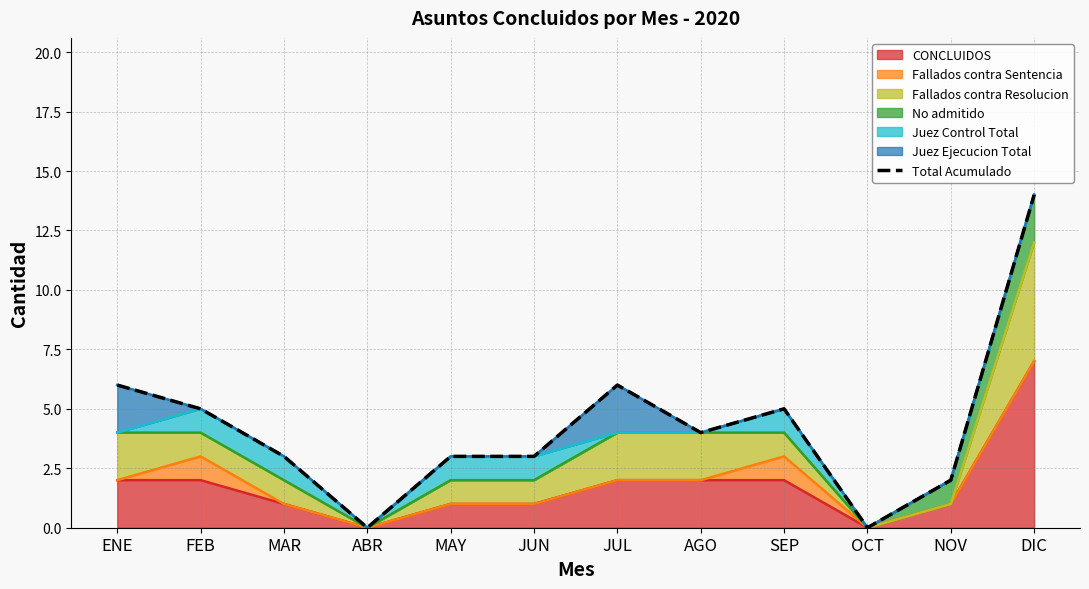

Rank the categories by value from lowest to highest.

ABR, OCT, NOV, MAR, MAY, JUN, AGO, FEB, SEP, ENE, JUL, DIC